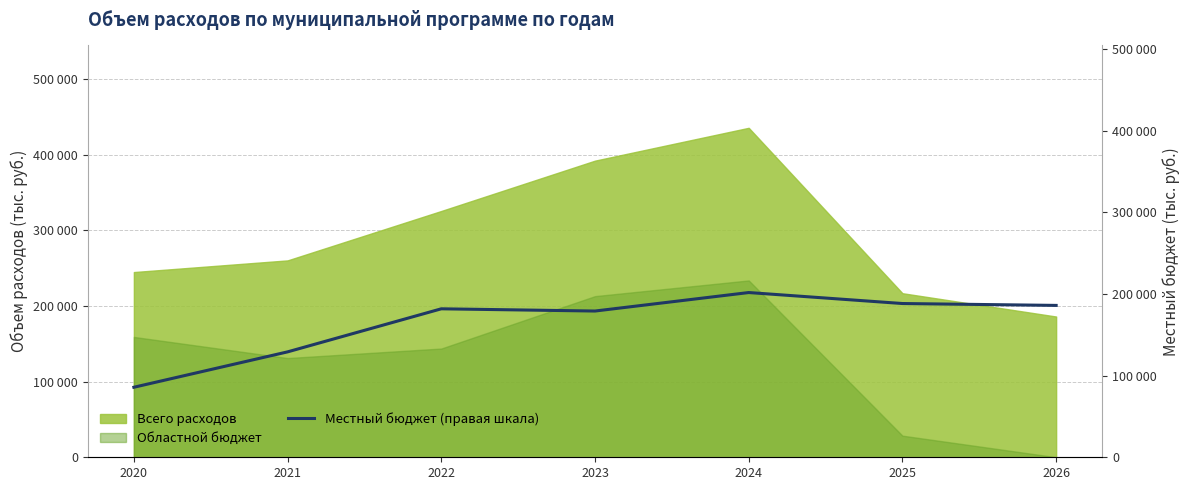

How many points are higher than both their immediate neighbors (excluding endpoints)?

2